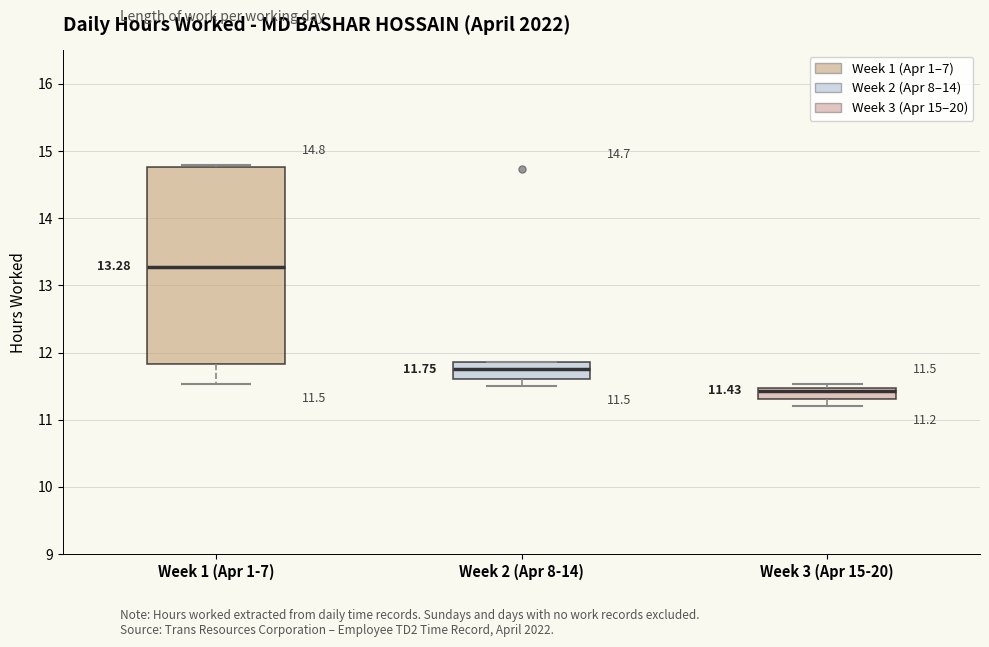

Comparing the boxes themselves (not the whiskers), which one is the tallest?

Week 1 (Apr 1-7)